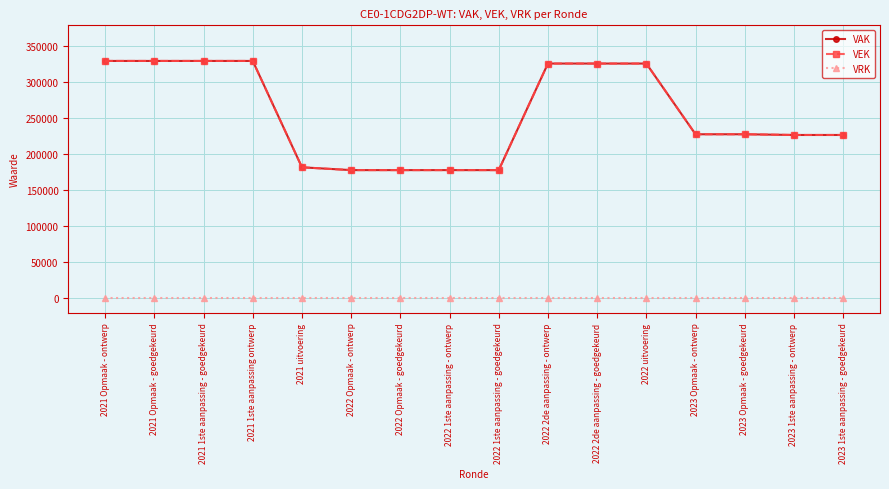

Is this an area chart (filled region under the line)?

No